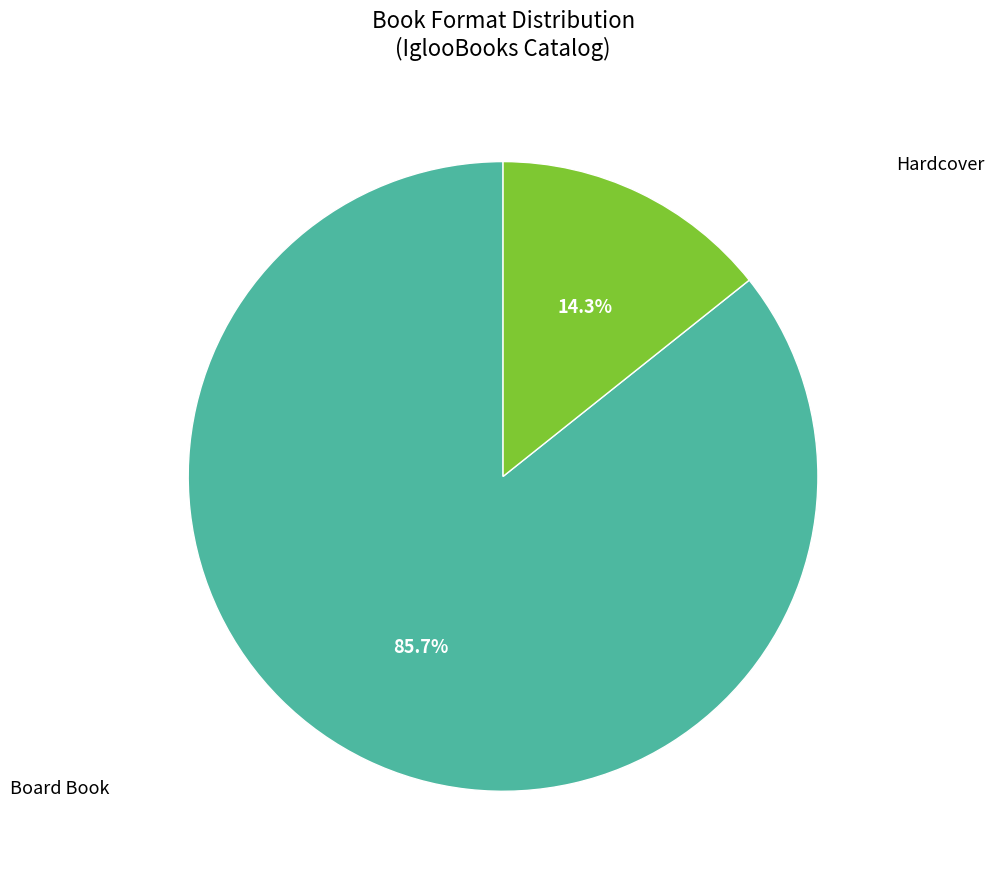

Count the number of slices in the pie.

2